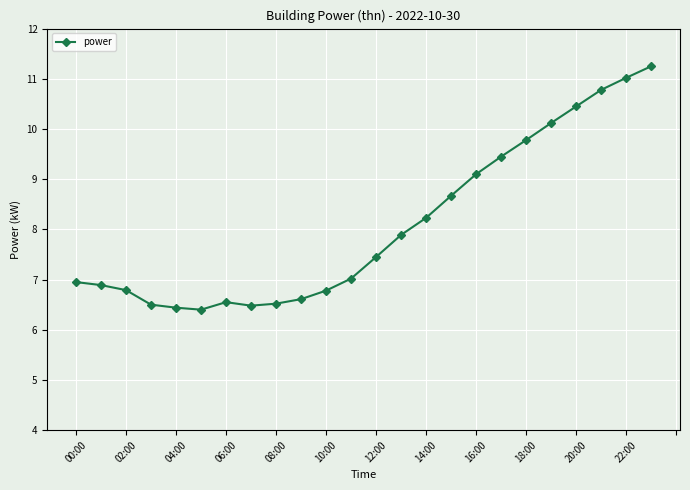

What is the value of the 12th point from the left?

7.0